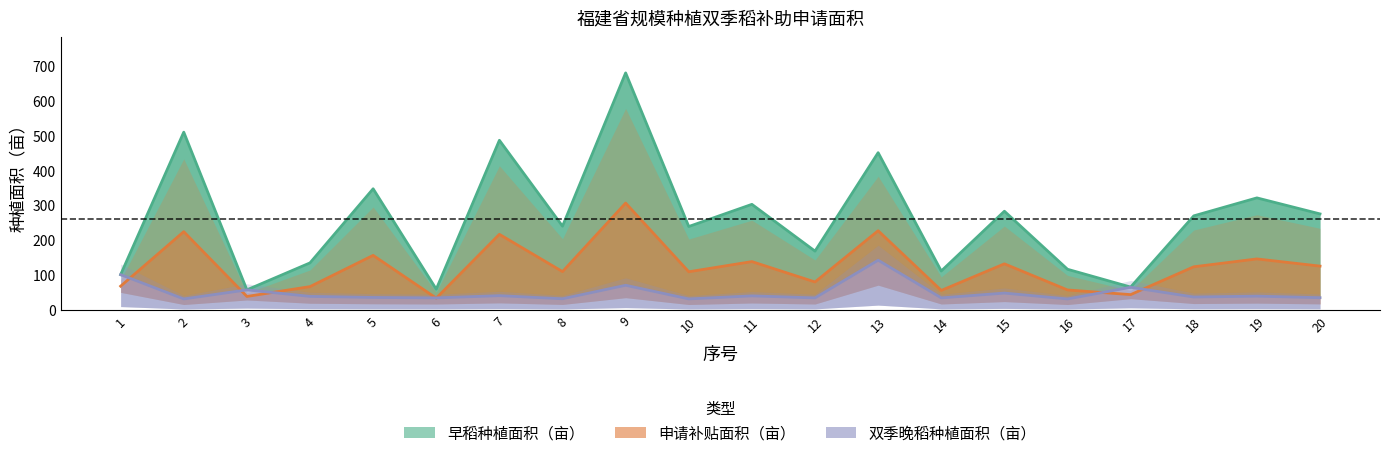

Reading right to left, extract all data points from this chart.

早稻种植面积（亩）: 275.6	321.5	270.0	66.0	117.0	283.3	112.0	451.0	169.0	303.0	239.5	679.6	240.4	486.5	60.0	347.6	135.3	58.0	509.8	101.6
申请补贴面积（亩）: 126.0	146.6	124.1	44.4	57.7	132.6	56.4	227.4	80.6	139.0	109.8	306.6	110.3	217.1	34.2	156.8	67.3	39.1	224.7	68.6
双季晚稻种植面积（亩）: 35.6	40.0	37.5	65.4	32.0	48.8	35.0	143.0	35.0	40.8	32.1	71.2	32.5	41.4	35.0	36.3	39.3	58.0	32.0	101.6